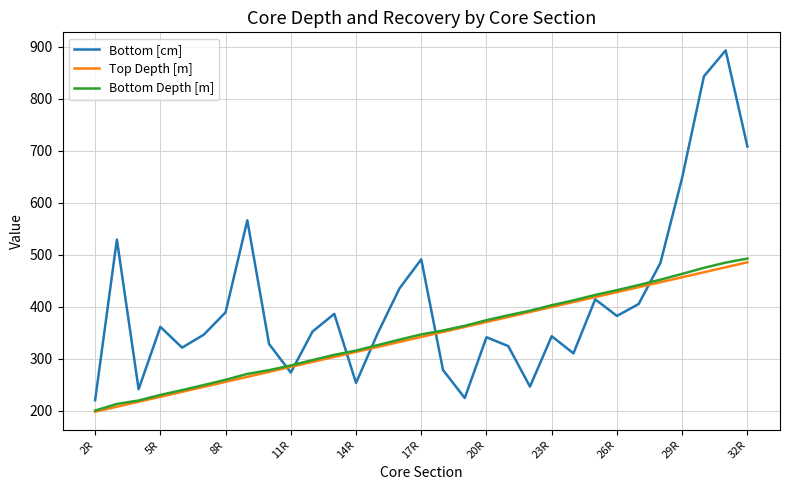

What is the smallest value displayed?

197.7